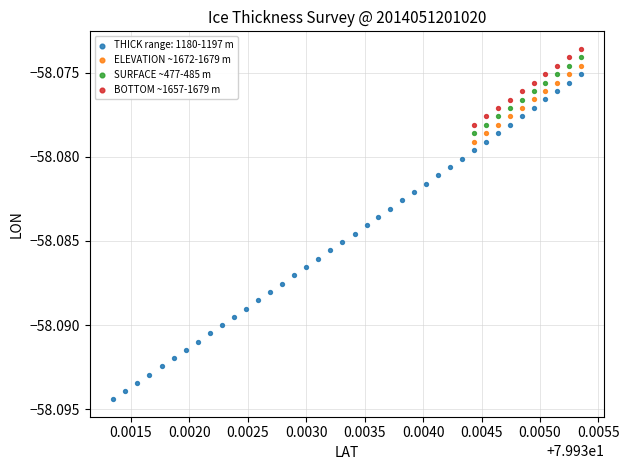

Which series reaches the minimum Y coordinate?

THICK range: 1180-1197 m